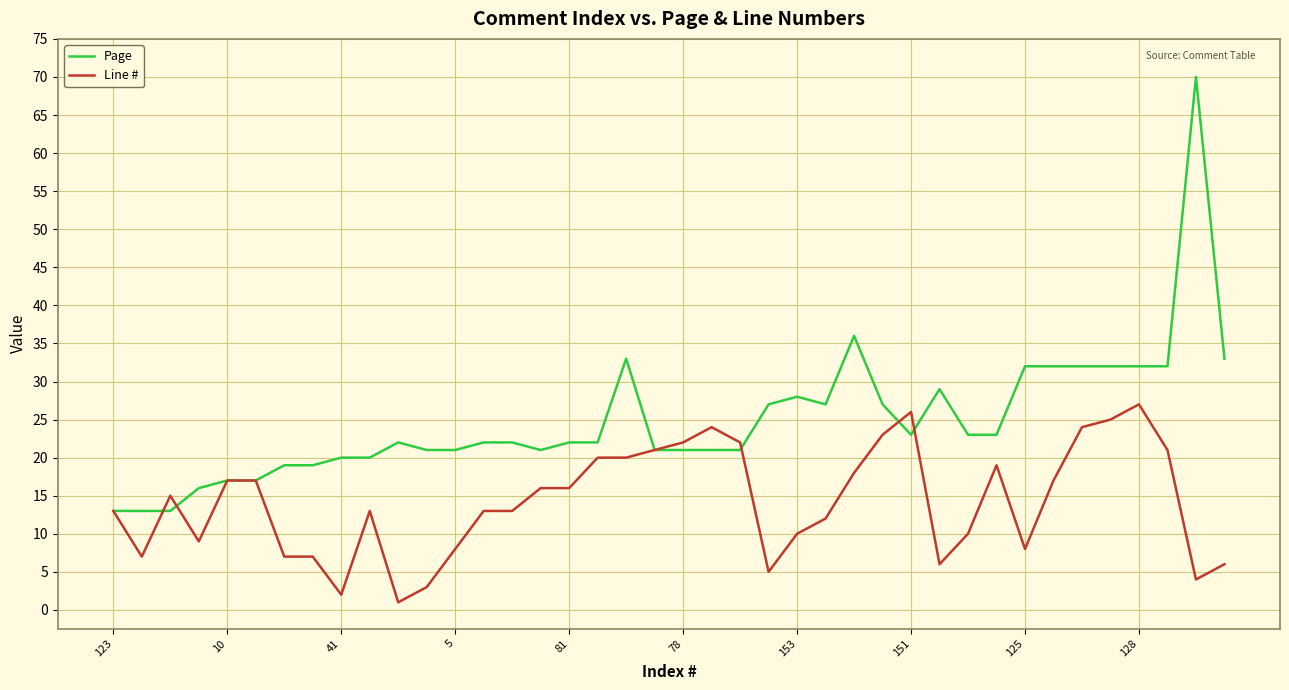

What are all the series names shown in the legend?

Page, Line #